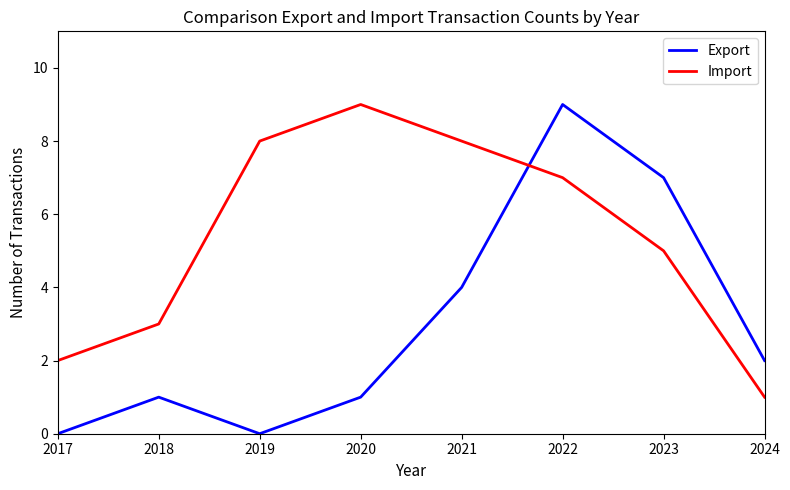

True or false: Import has a value of 2 at 2022.

False